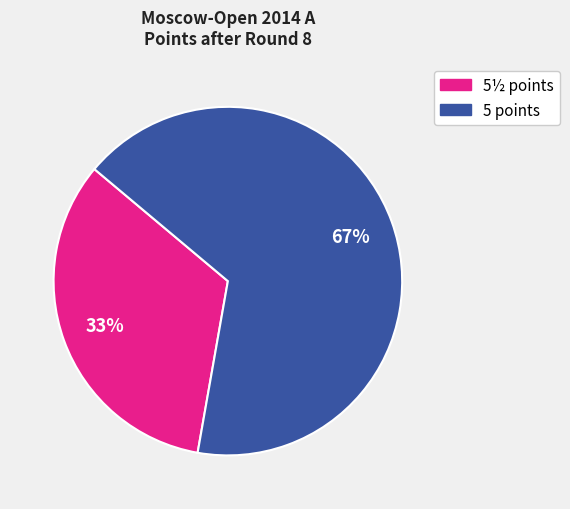

To the nearest percent, what is the average slice percentage?

50%